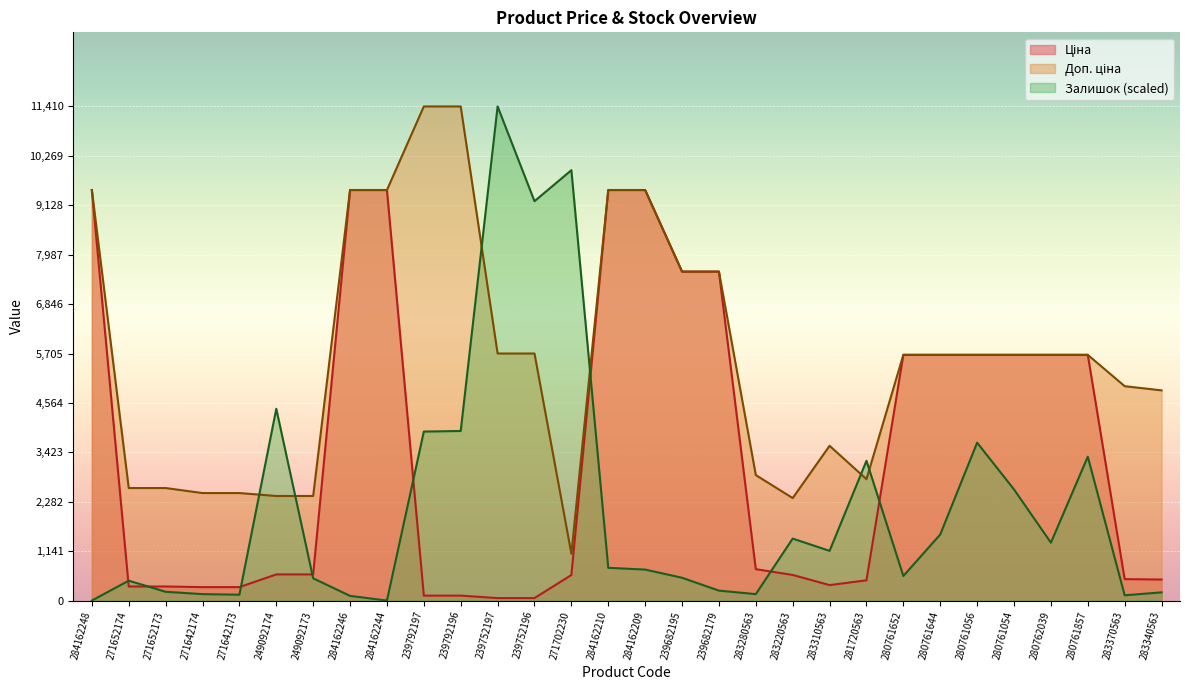

Which series has the largest total across all categories?

Доп. ціна